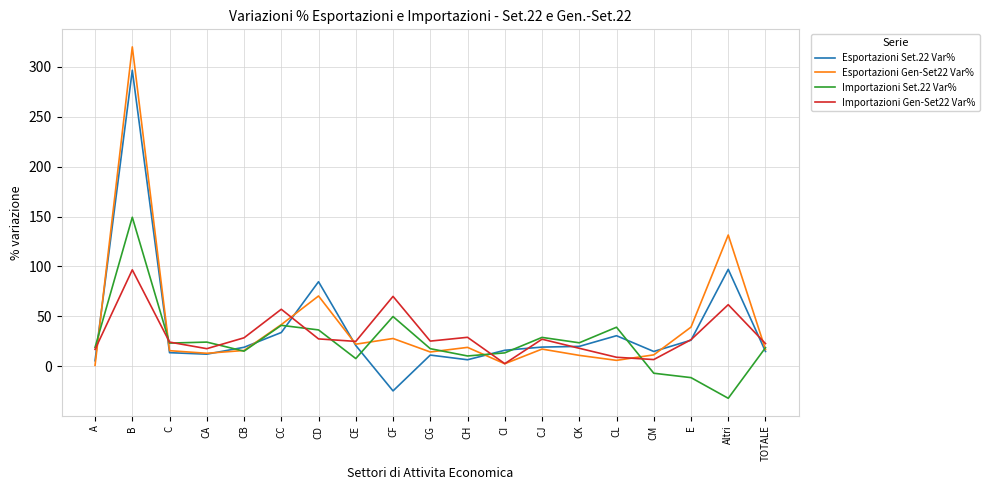

Rank the series by their average value, from lowest to highest.

Importazioni Set.22 Var%, Importazioni Gen-Set22 Var%, Esportazioni Set.22 Var%, Esportazioni Gen-Set22 Var%